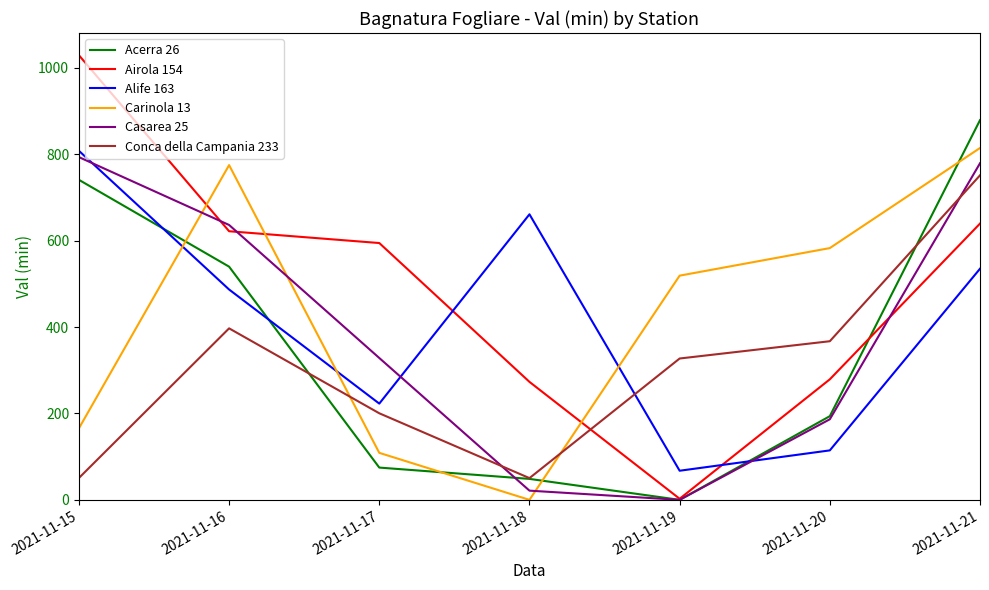

What is the spread (max minus min) of values at 2021-11-17?

519.8